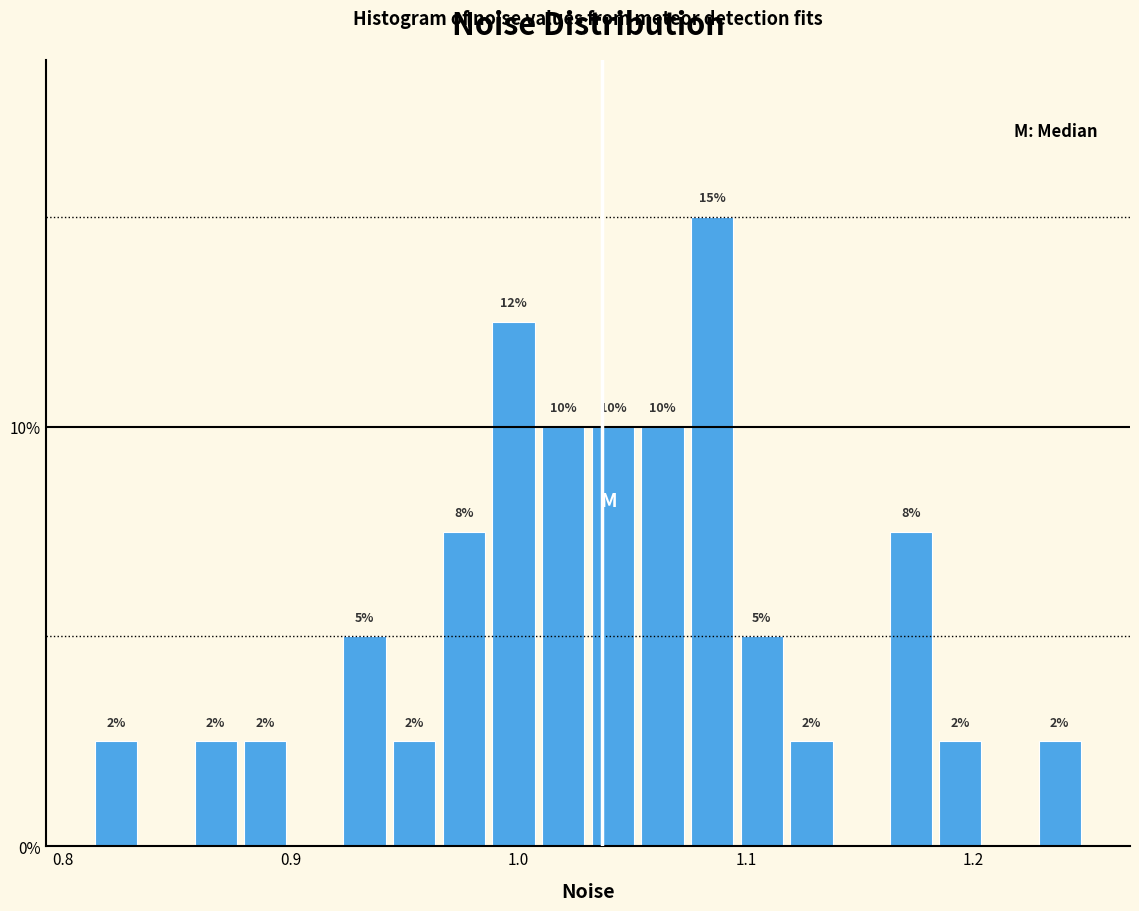

Around what value on the x-axis is the tallest bar? Give the approximate position of its centre, as read against the axis.

1.09